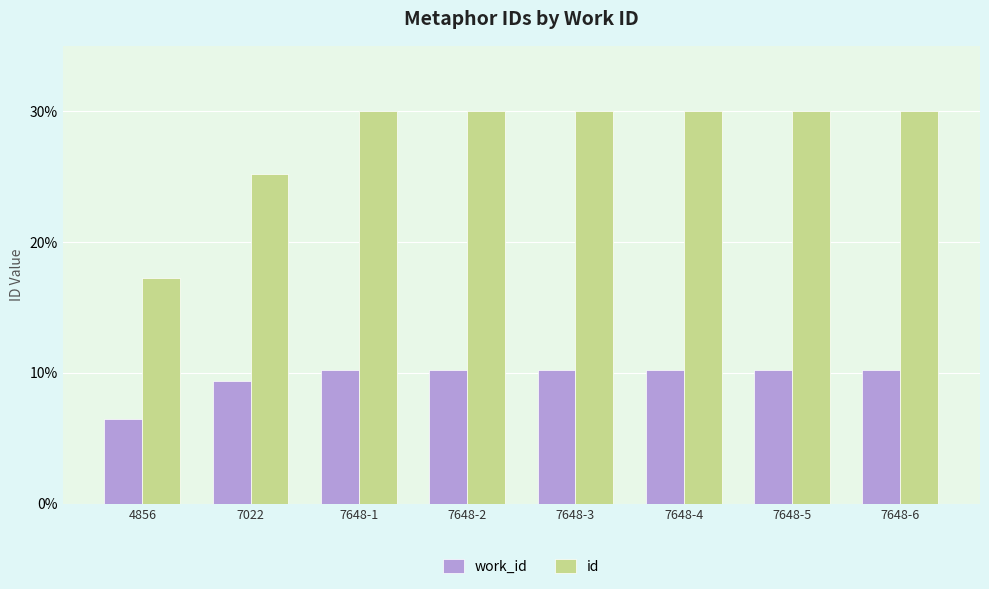

True or false: work_id has a value of 10.2 at 7648-6.

True